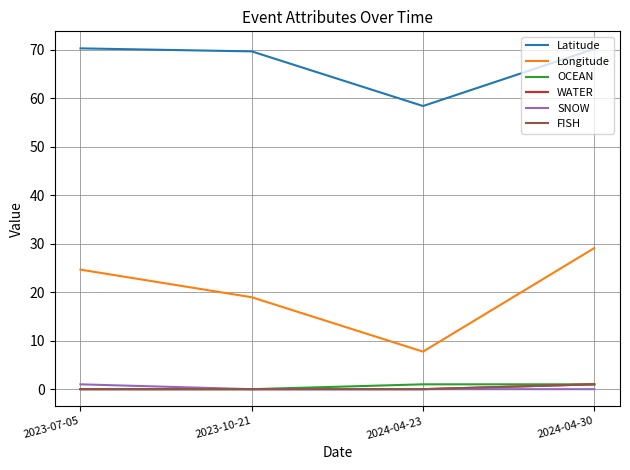

Does the chart have visible grid lines?

Yes